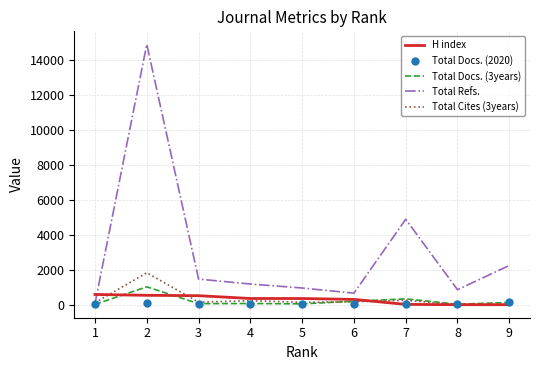

What is the total value across all series at 9?

2538